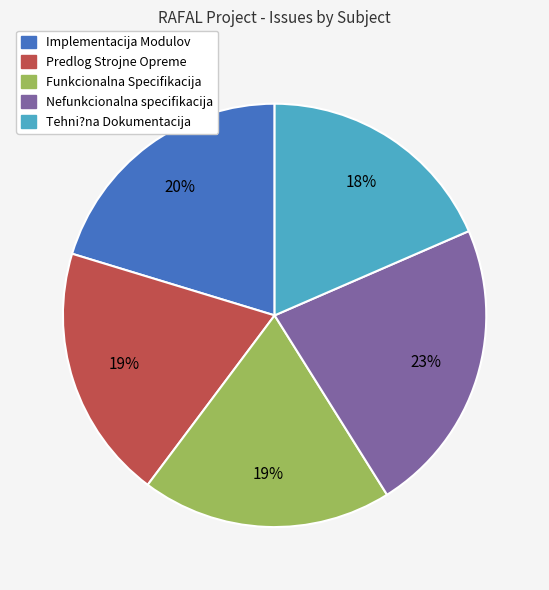

To the nearest percent, what portion does Implementacija Modulov represent?

20%